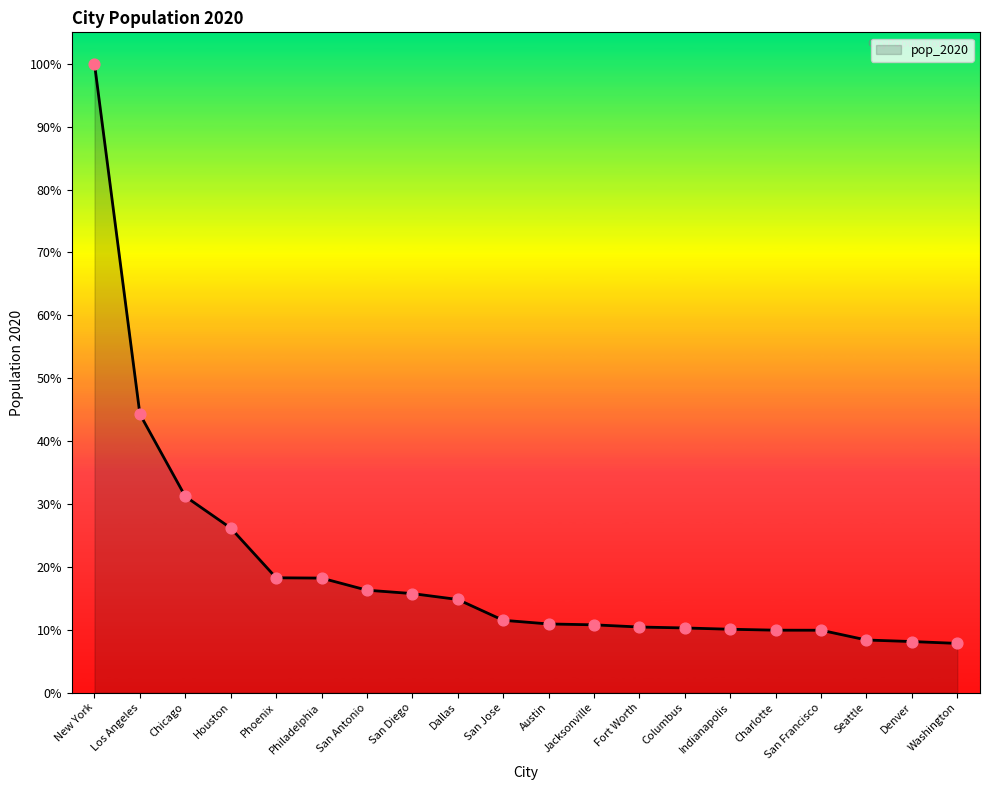

Is this an area chart (filled region under the line)?

Yes